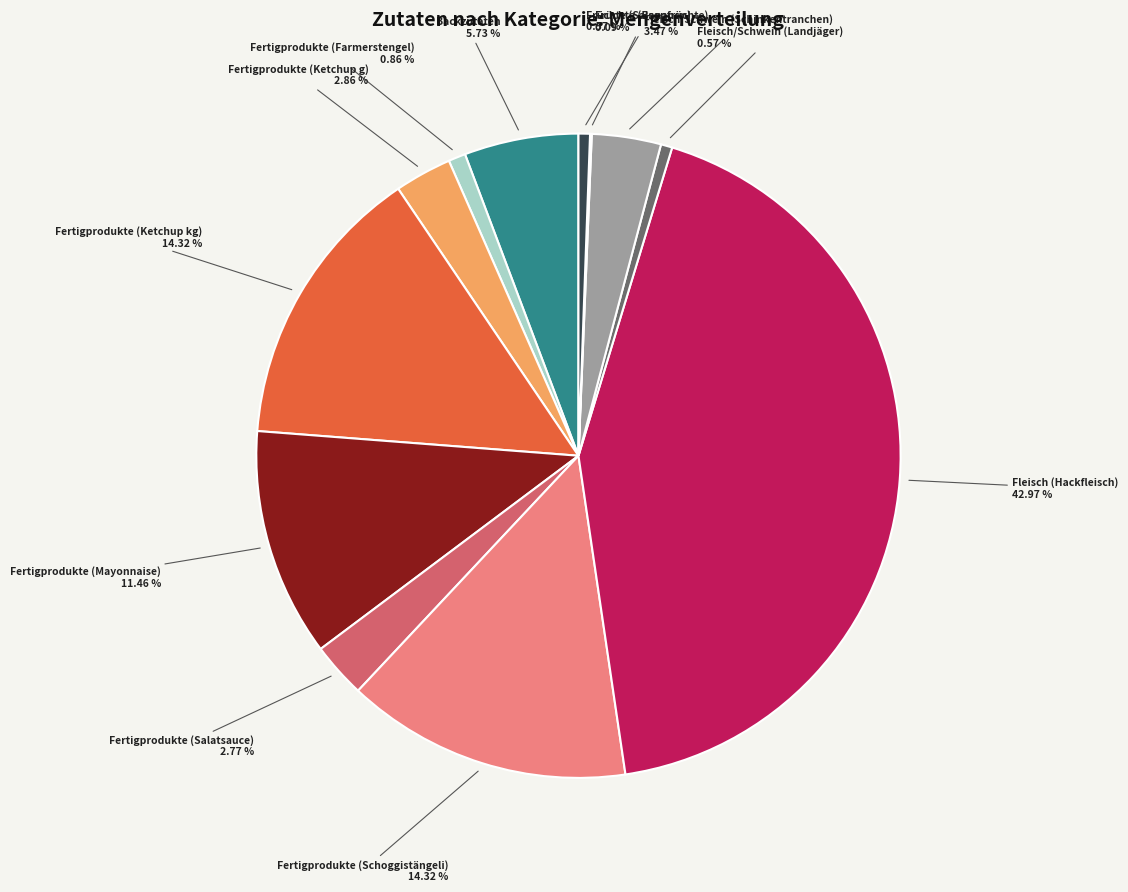

How many segments does this pie chart have?

12